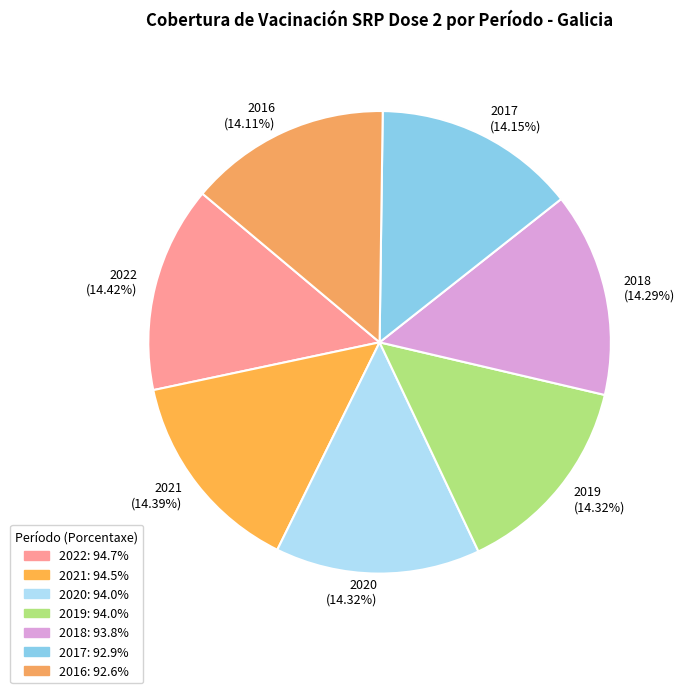

To the nearest percent, what is the combined percentage of 2021 and 2022?

29%